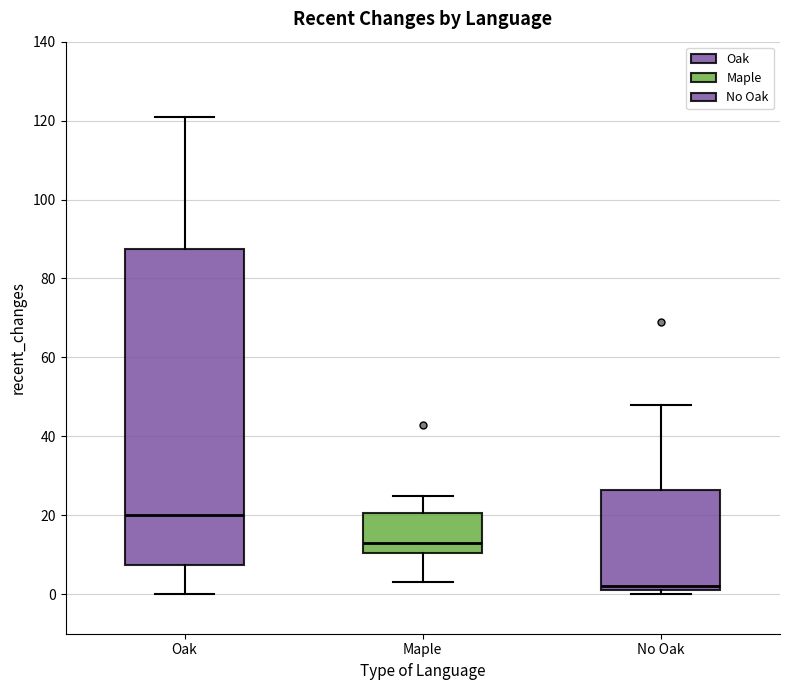

Where is the lower edge of the box for Maple on the y-axis? The values are not printed on the chart, so give them approximately, as read against the axis.

10